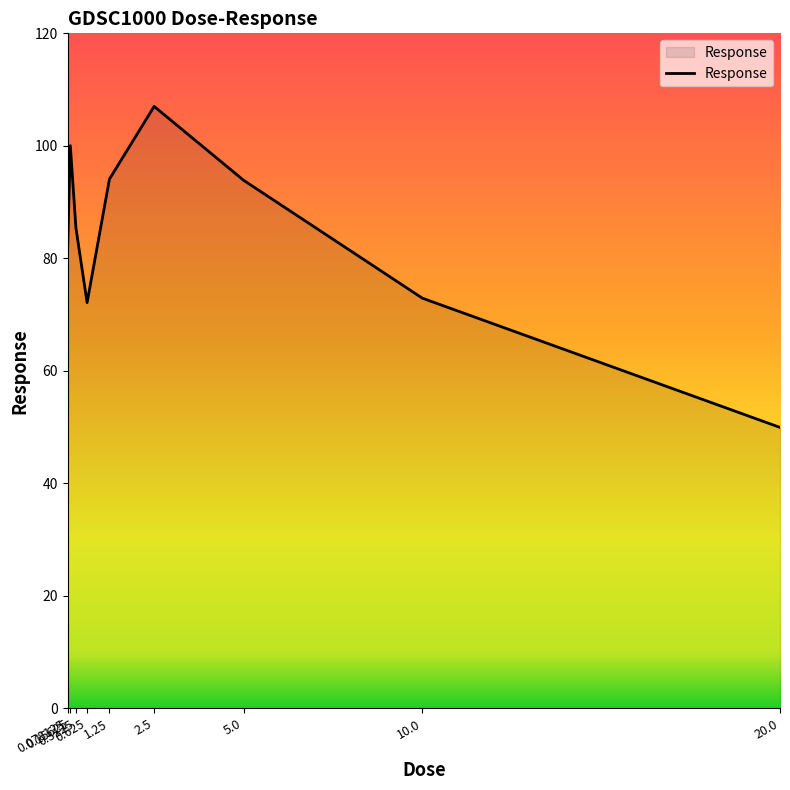

The chart shows a value of 93.9 at 5.0. True or false?

True